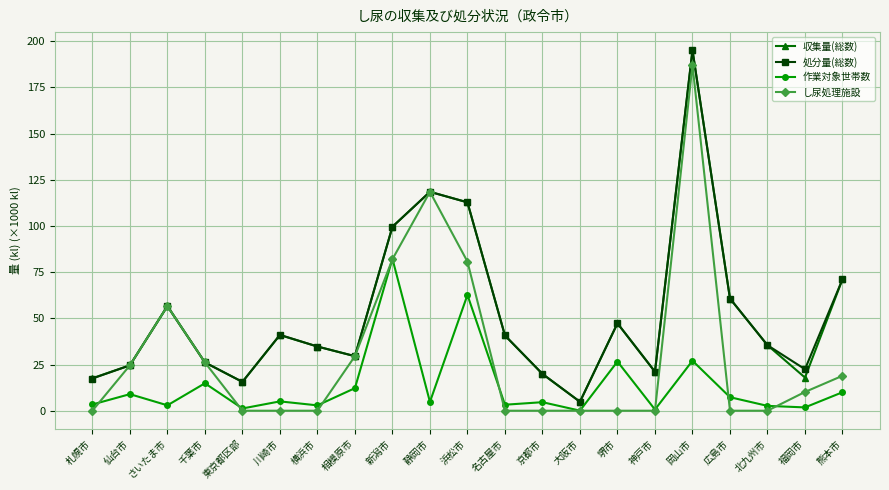

True or false: 処分量(総数) and 作業対象世帯数 cross at least once.

False